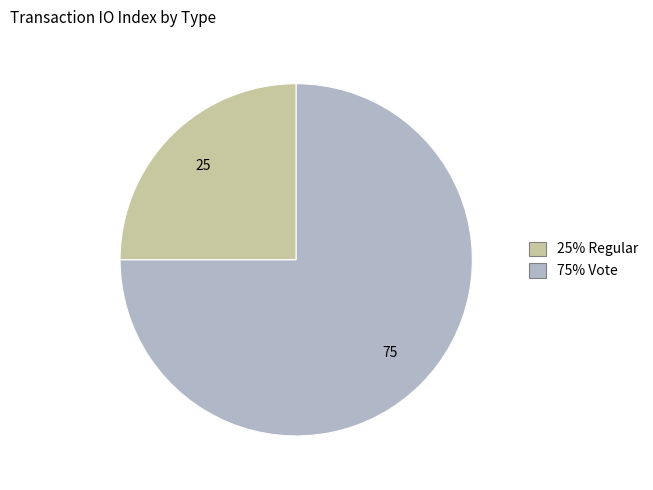

How many slices are in this pie chart?

2